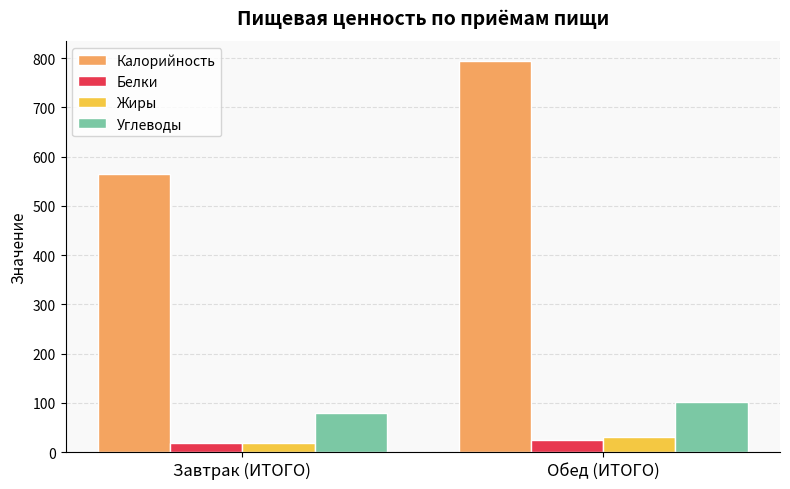

Does the chart contain any negative values?

No